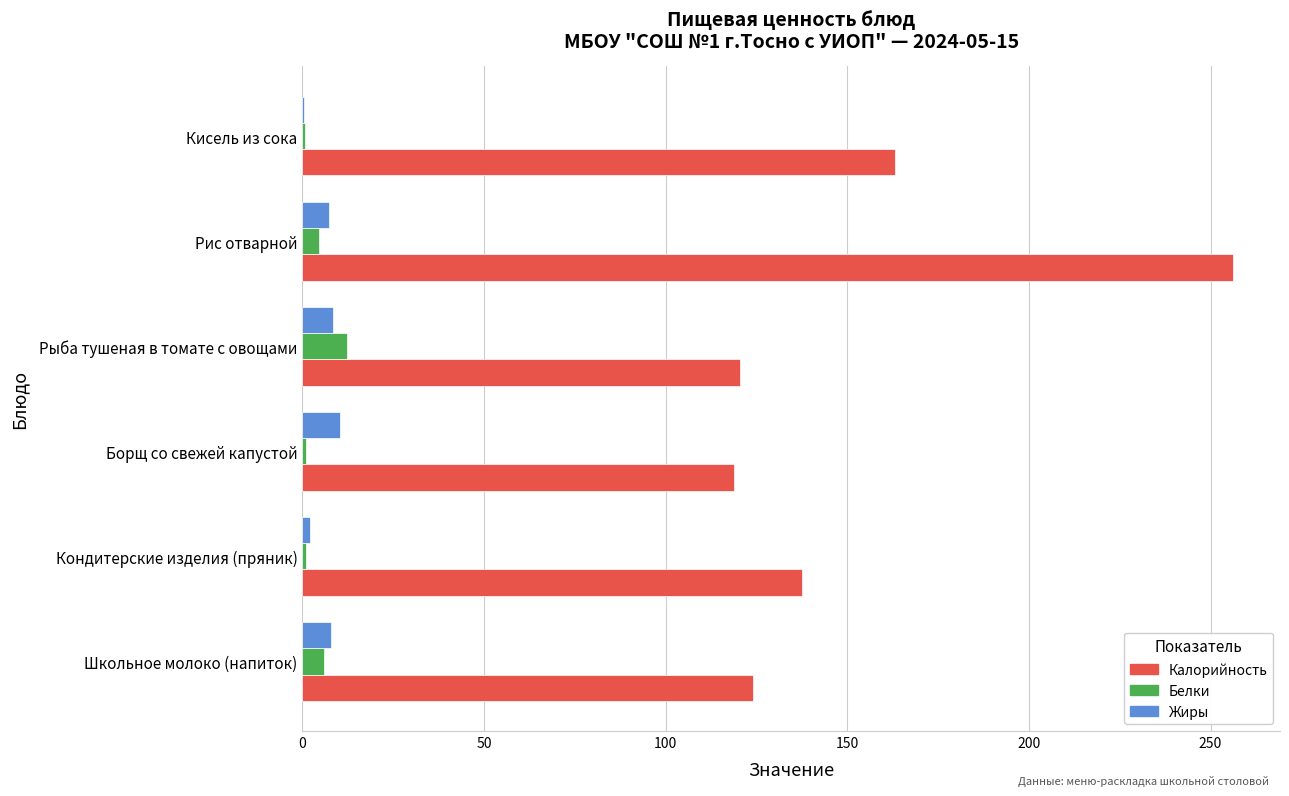

Is it true that Калорийность equals 155.4 at Борщ со свежей капустой?

False